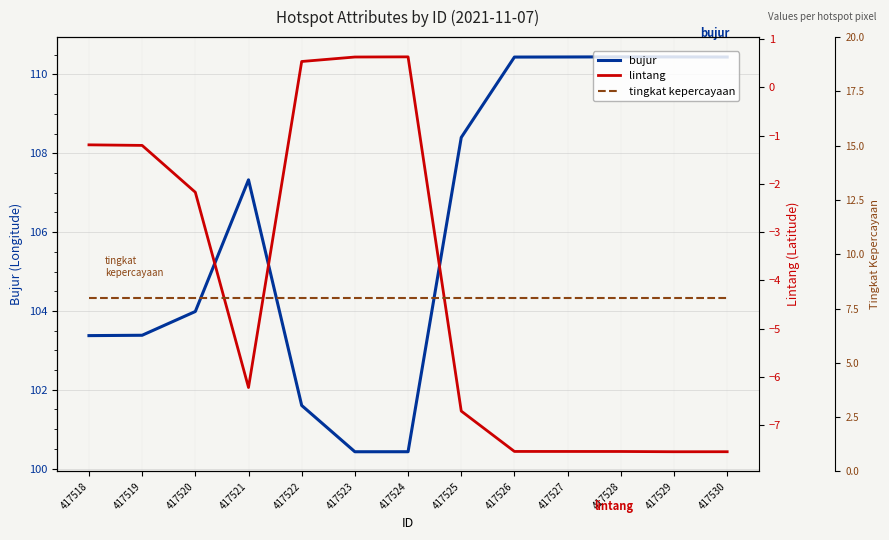

What is the difference between the bujur values at 417518 and 417520?

0.6